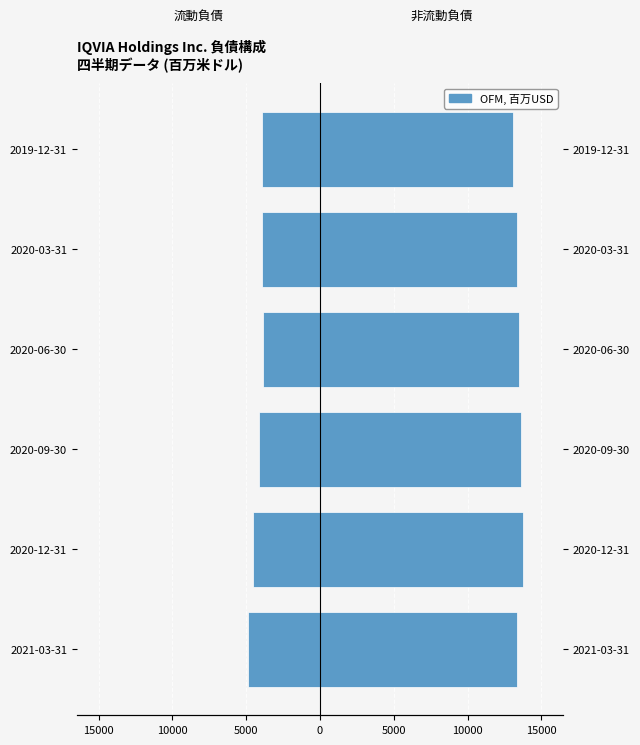

Is the value of 流動負債 at 2021-03-31 greater than the value of 非流動負債 at 2020-09-30?

No